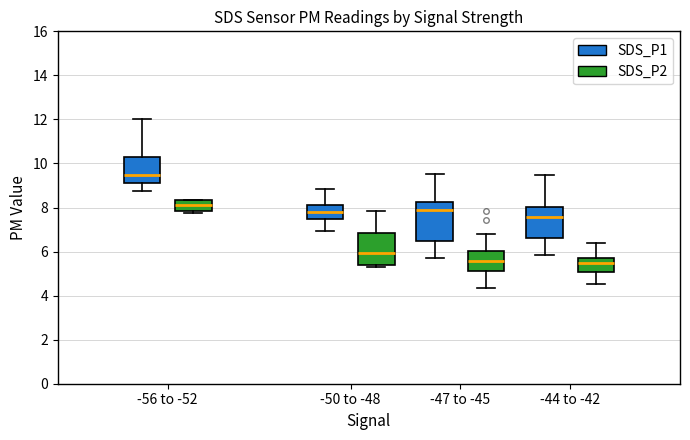

Reading left to right, transcribe this box plot: for each box, give where its median line is, the range the box spans, and where its two whiskers end, as read against the y-axis. The values are not printed on the chart, so give them approximately, as read against the axis.

-56 to -52 (SDS_P1): median 9.4, box 9.2 to 10.2, whiskers 8.8 to 12.0
-56 to -52 (SDS_P2): median 8.2, box 7.8 to 8.4, whiskers 7.8 (just below the box's lower edge) to 8.4
-50 to -48 (SDS_P1): median 7.8, box 7.4 to 8.2, whiskers 7.0 to 8.8
-50 to -48 (SDS_P2): median 6.0, box 5.4 to 6.8, whiskers 5.4 (just below the box's lower edge) to 7.8
-47 to -45 (SDS_P1): median 7.8, box 6.4 to 8.2, whiskers 5.8 to 9.6
-47 to -45 (SDS_P2): median 5.6, box 5.2 to 6.0, whiskers 4.4 to 6.8
-44 to -42 (SDS_P1): median 7.6, box 6.6 to 8.0, whiskers 5.8 to 9.4
-44 to -42 (SDS_P2): median 5.4, box 5.0 to 5.8, whiskers 4.6 to 6.4